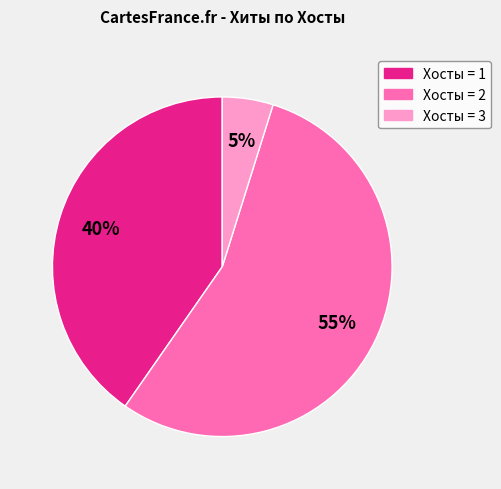

To the nearest percent, what is the difference between the largest and smallest slice percentages?

50%